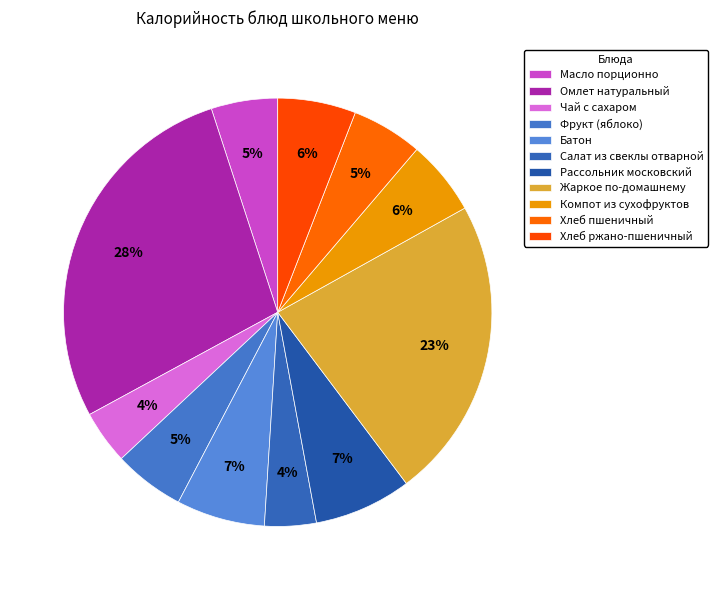

Which has a higher value, Чай с сахаром or Компот из сухофруктов?

Компот из сухофруктов